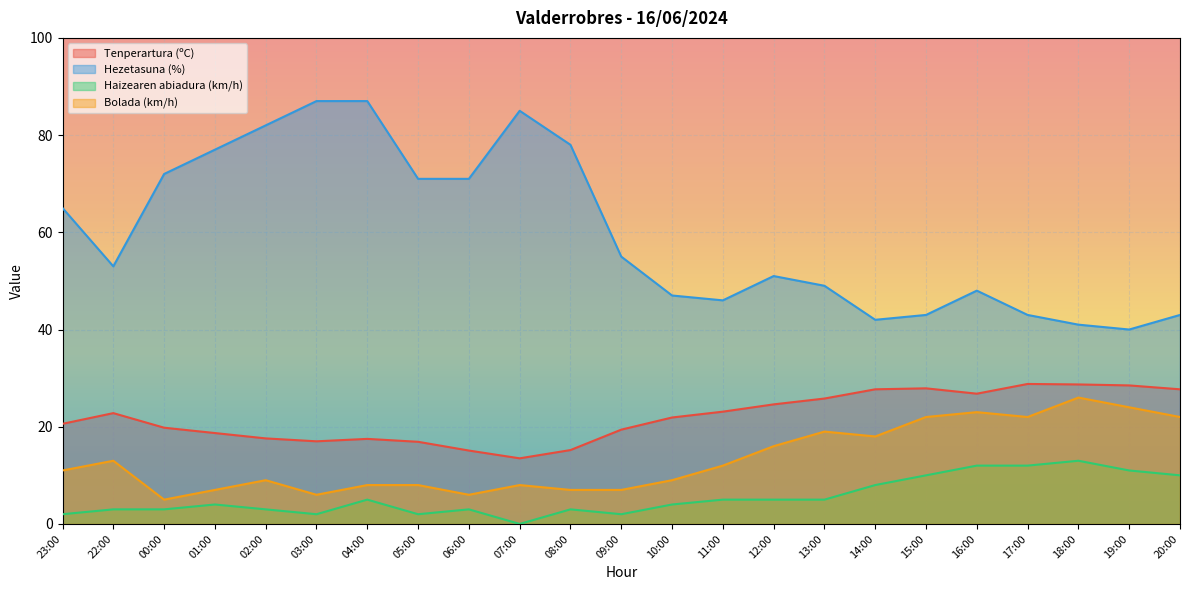

True or false: Tenperartura (ºC) has a value of 27.9 at 15:00.

True